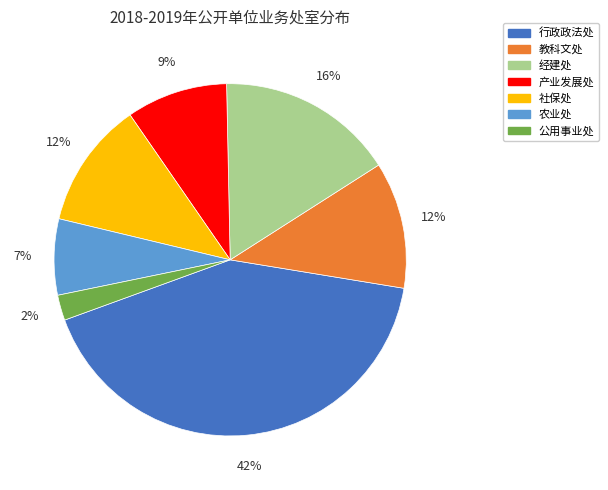

True or false: 产业发展处 accounts for 1% of the total.

False